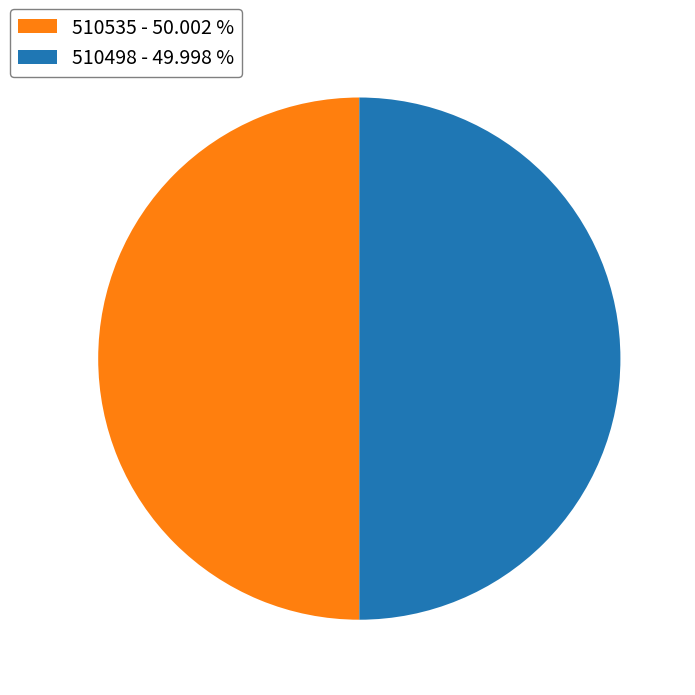

Is the sum of 510535 - 50.002 % and 510498 - 49.998 % greater than half?

Yes